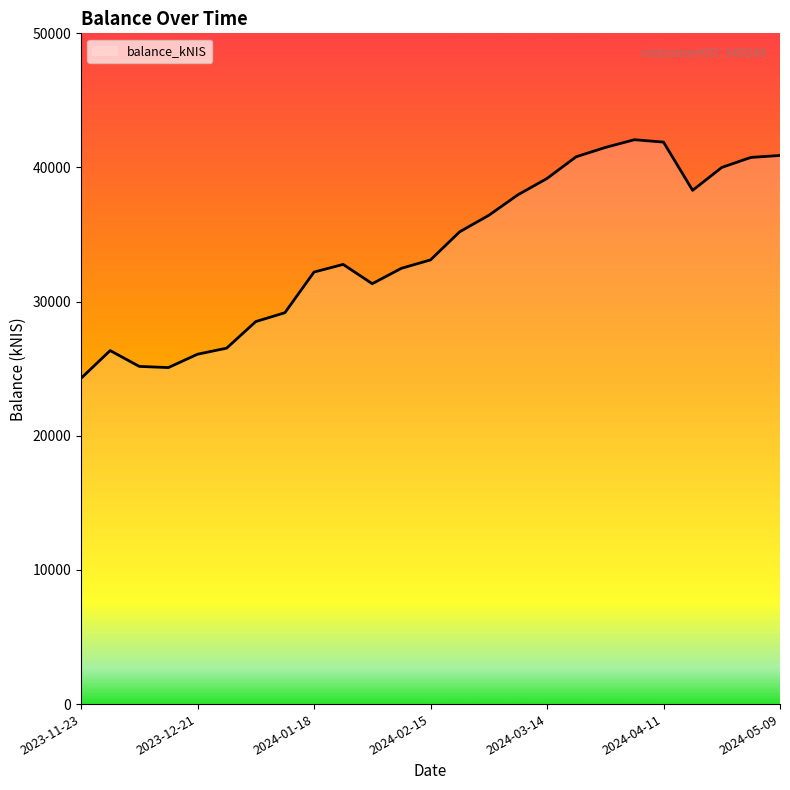

Does the chart have visible grid lines?

No